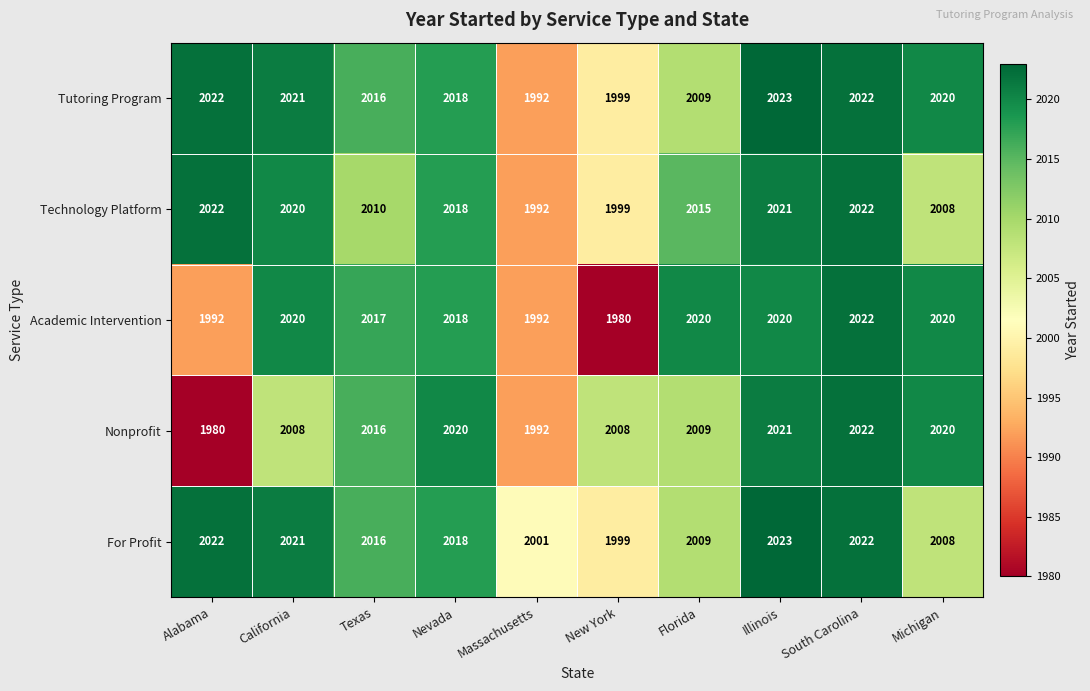

What is the approximate value of Tutoring Program at California?

2021